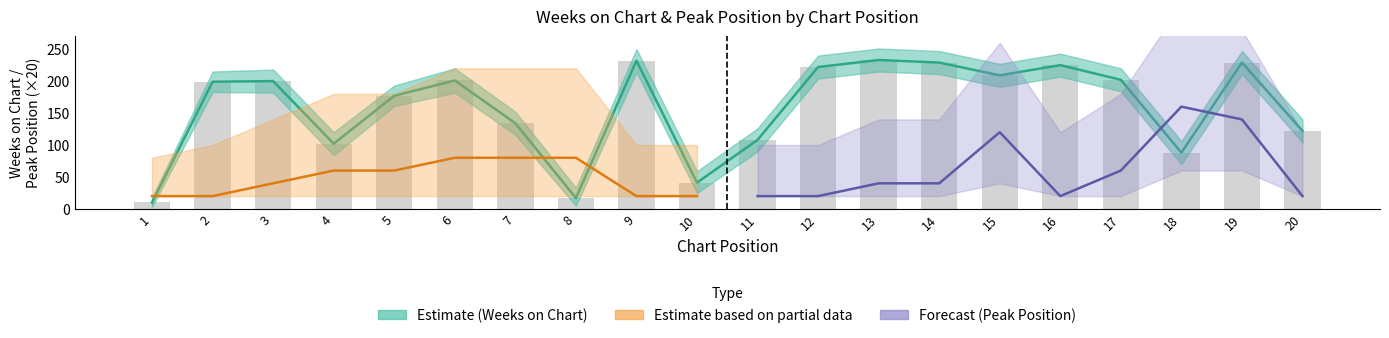

Read the Peak_lower value at 3.

1